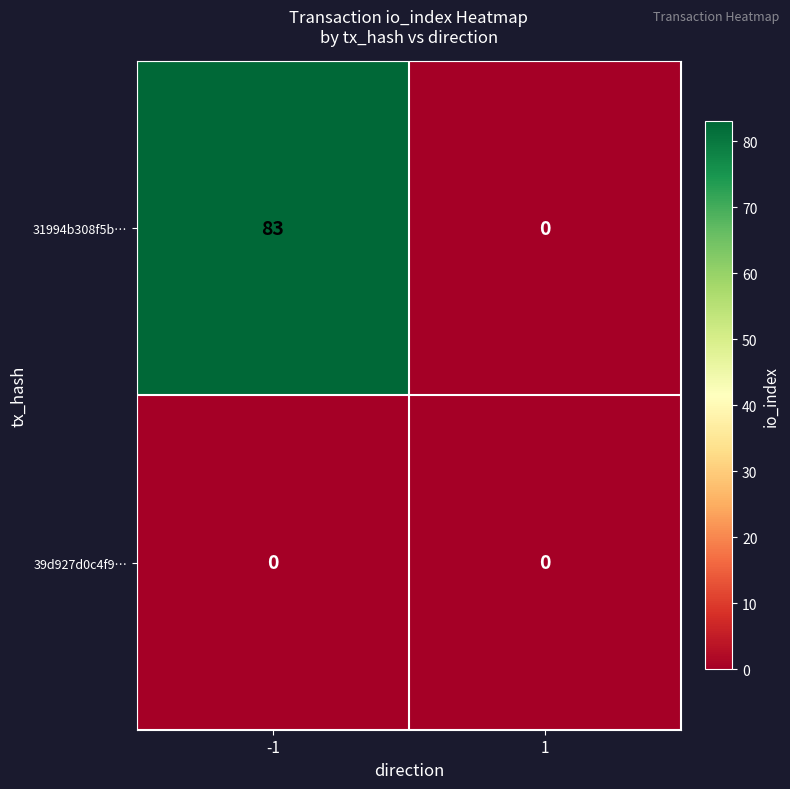

What is the difference between the 31994b308f5b… values at 1 and -1?

83